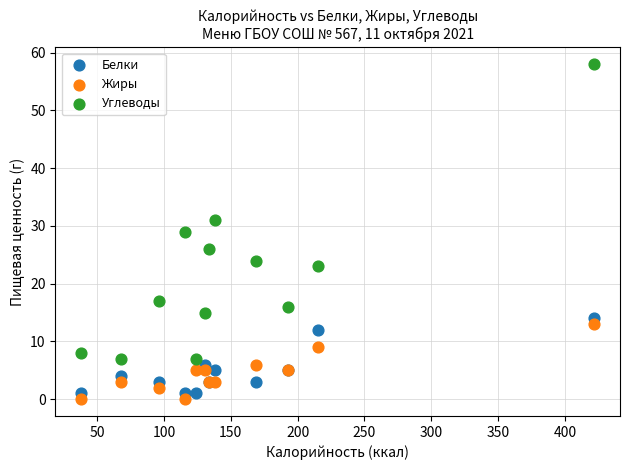

In the Углеводы series, what Y value is closest to 32?

31